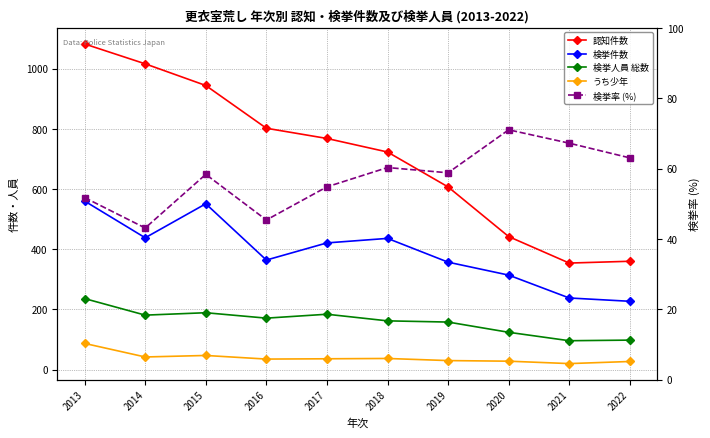

What is the value of the 認知件数 point at the 10th from the left?

360.0